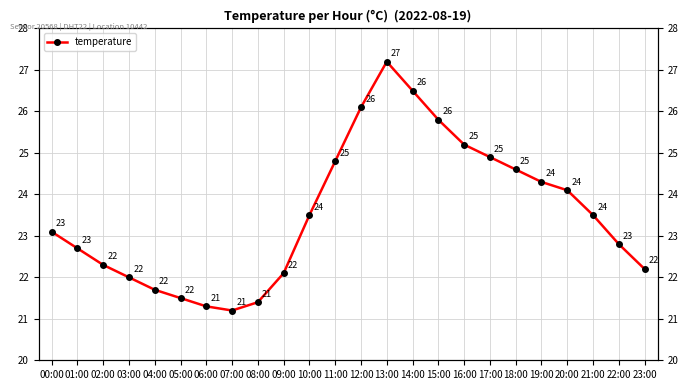

Reading right to left, extract all data points from this chart.

22.2	22.8	23.5	24.1	24.3	24.6	24.9	25.2	25.8	26.5	27.2	26.1	24.8	23.5	22.1	21.4	21.2	21.3	21.5	21.7	22.0	22.3	22.7	23.1